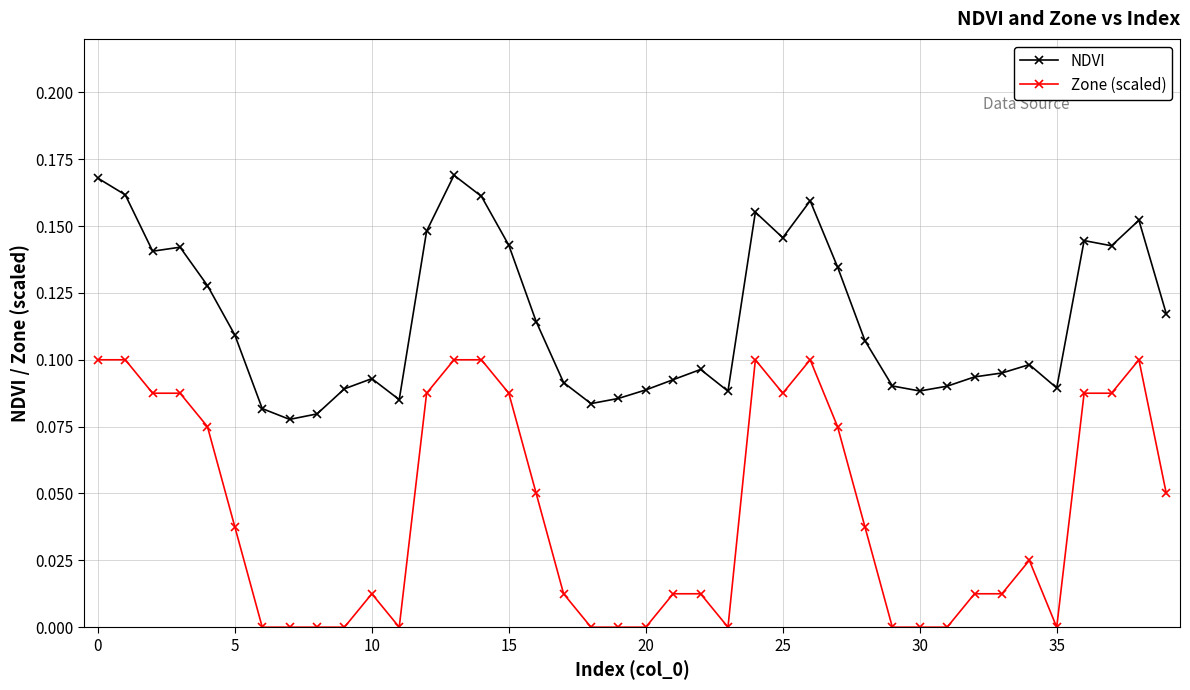

Which series has the widest spread of values?

Zone (scaled)